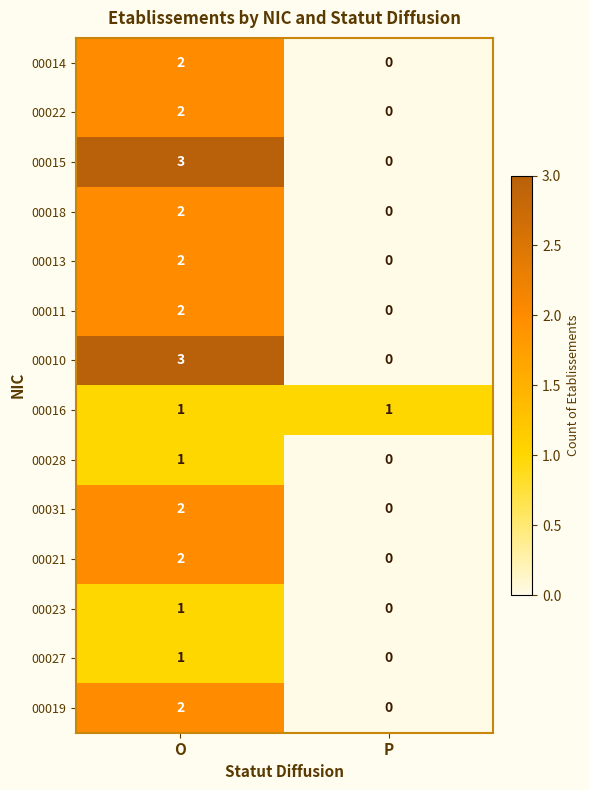

What is the difference between the maximum and minimum values in the 00010 series?

3